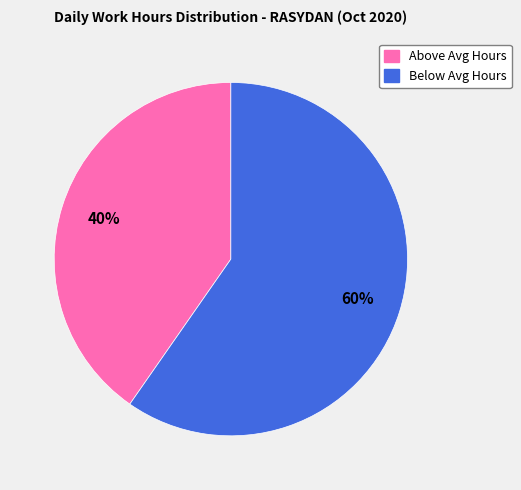

Does any single category account for the majority?

Yes